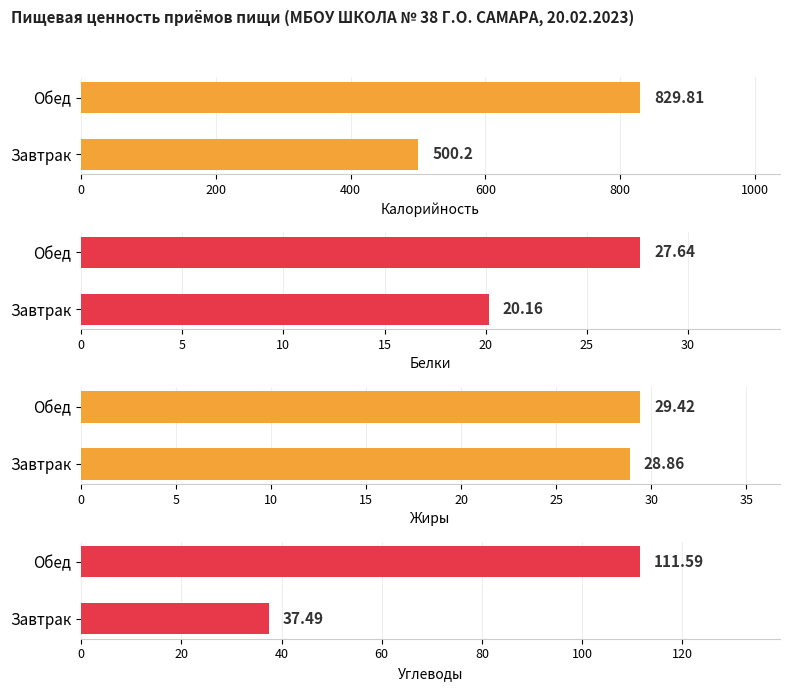

What is the minimum value for Углеводы?

37.5